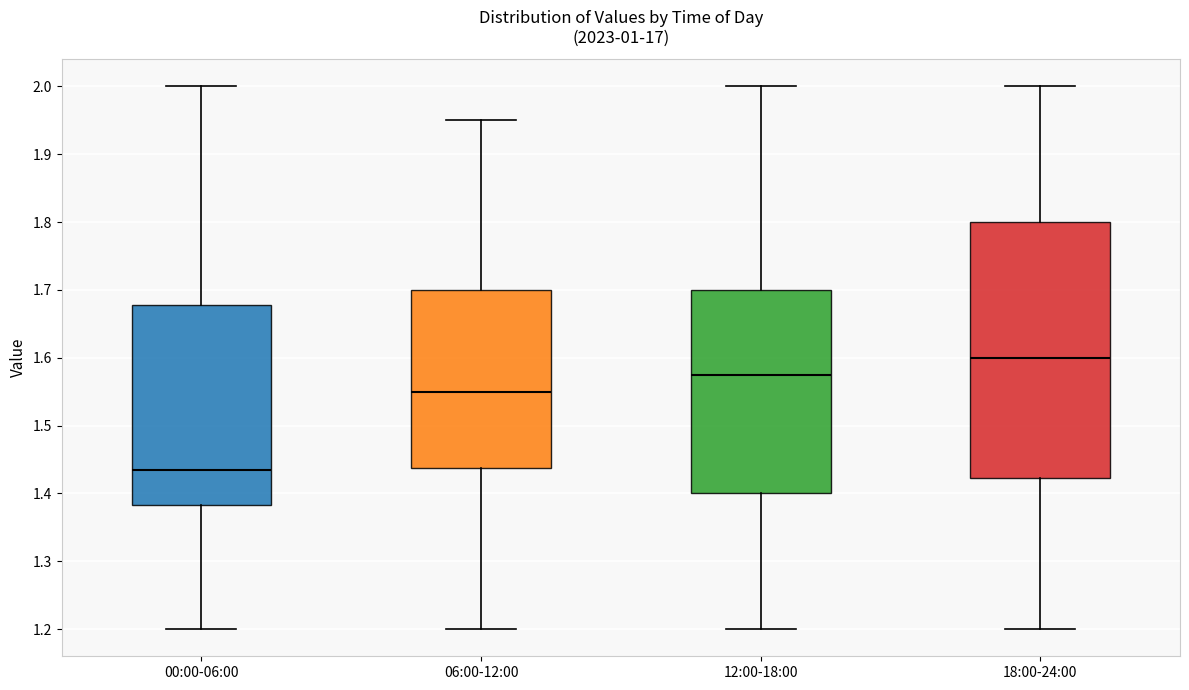

Comparing the boxes themselves (not the whiskers), which one is the tallest?

18:00-24:00